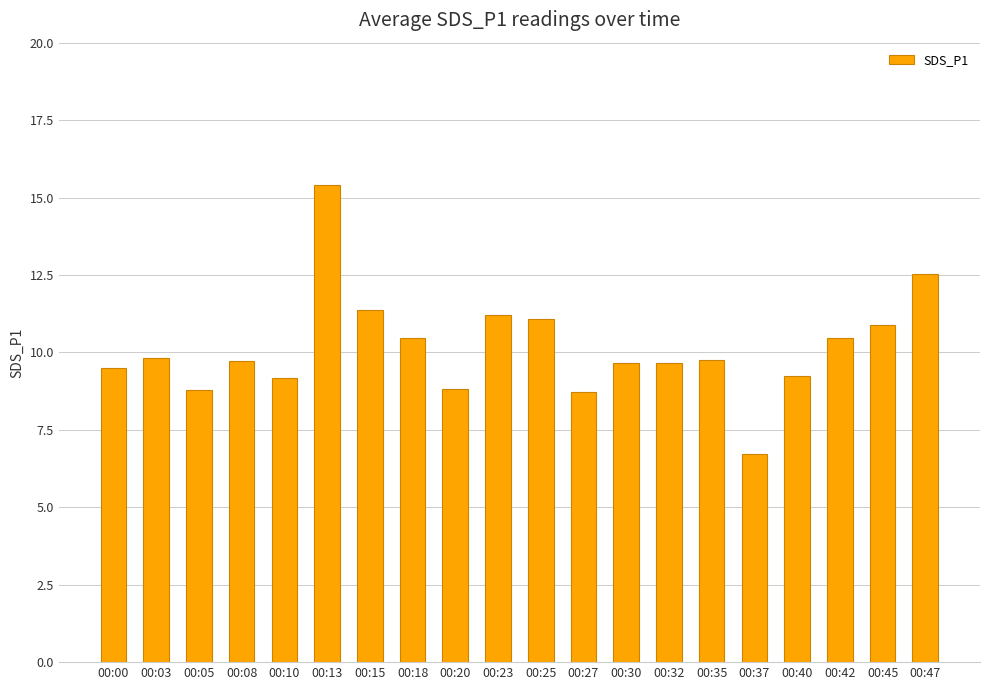

Between 00:18 and 00:40, which is larger?

00:18